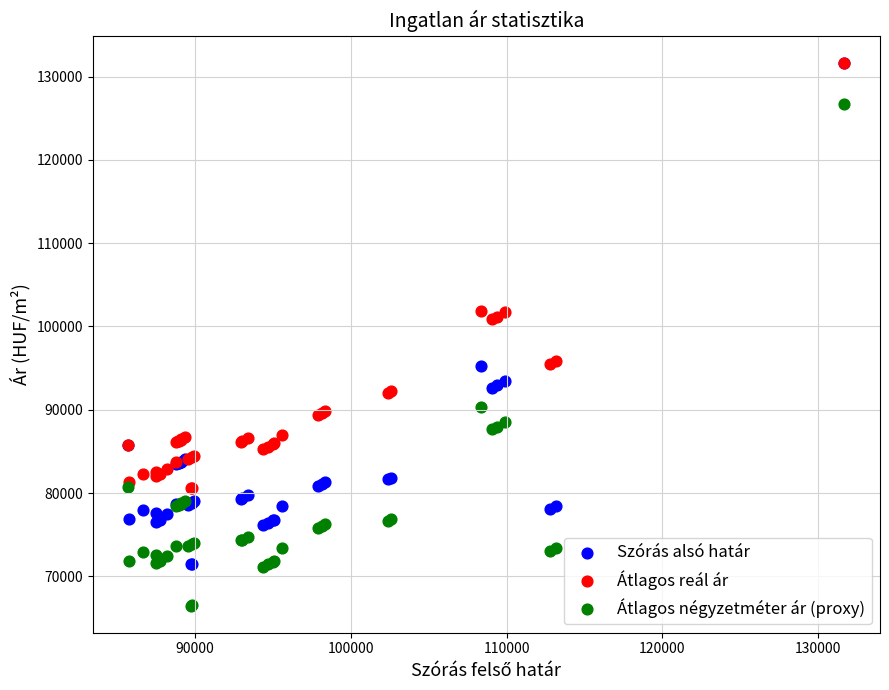

Which series contains the lowest Y value?

Átlagos négyzetméter ár (proxy)